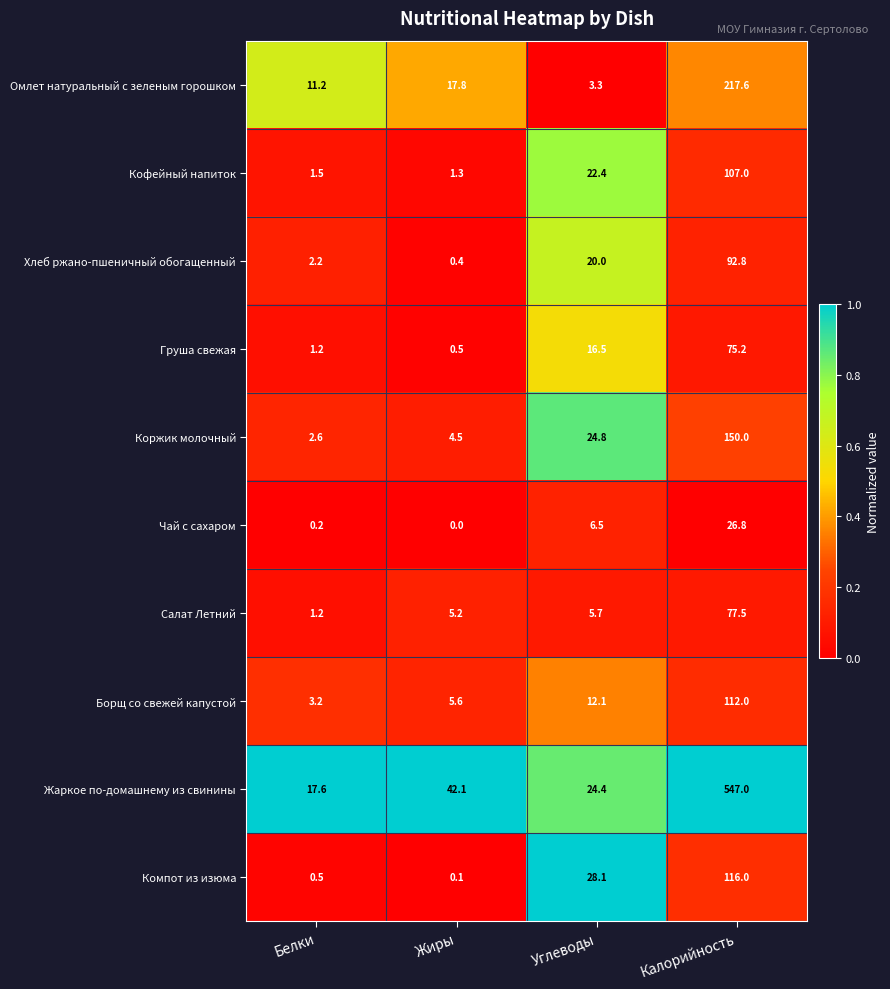

The value of Коржик молочный at Калорийность is 150.0. True or false?

True